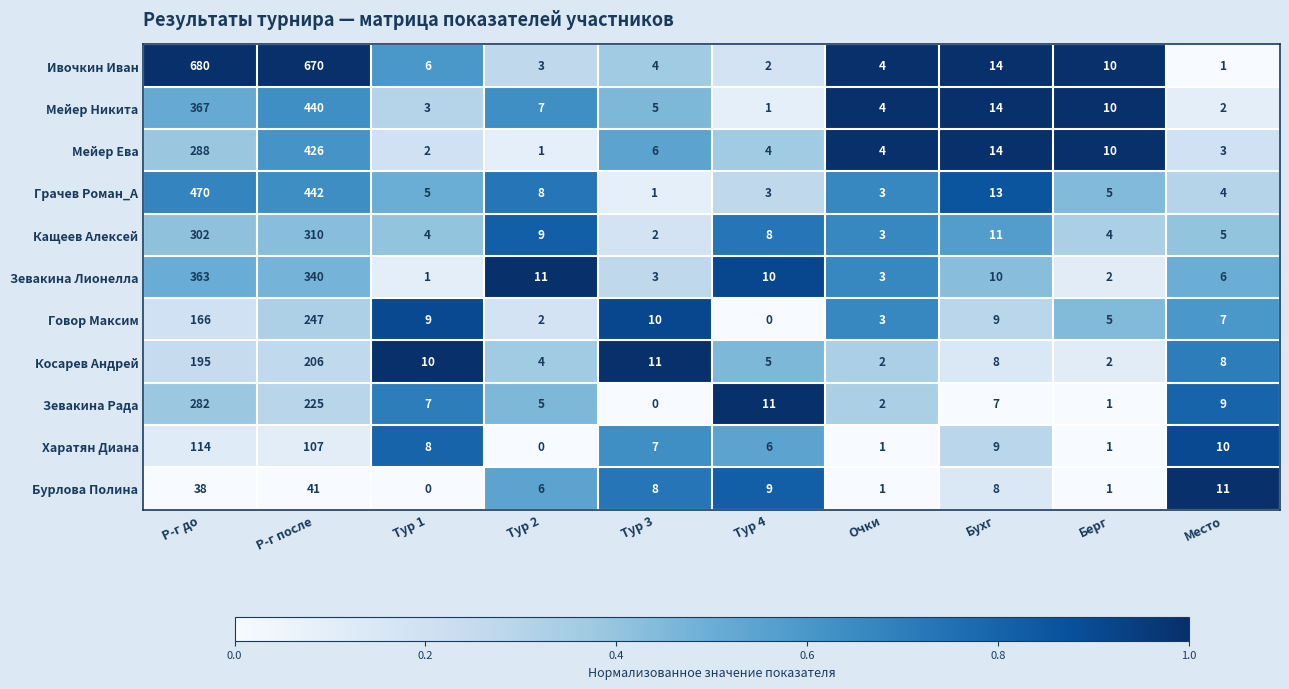

At how many categories does at least one series exceed 0?

10